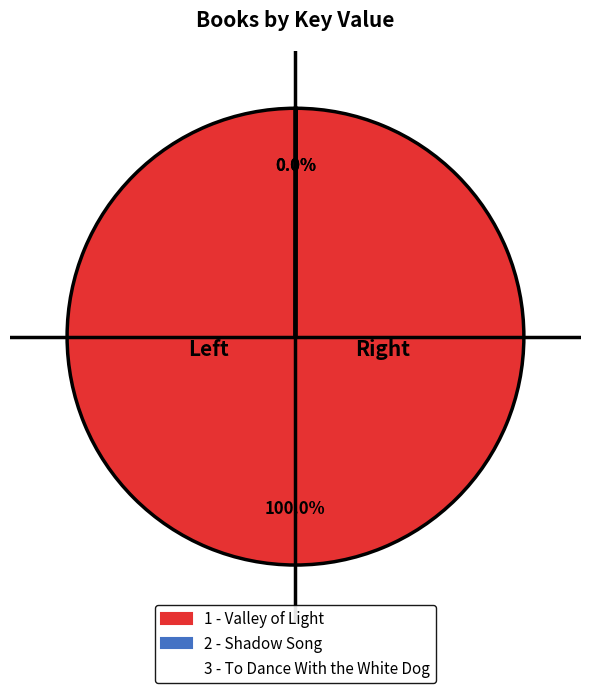

Does any single category account for the majority?

Yes